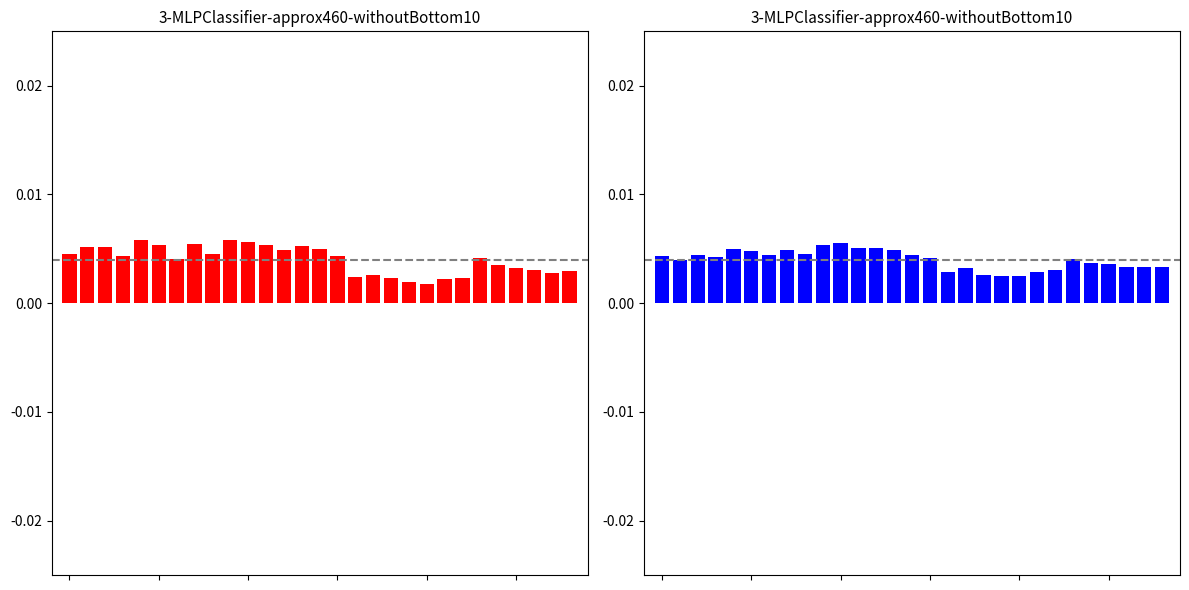

Which has a higher value, 25 or 28?

25